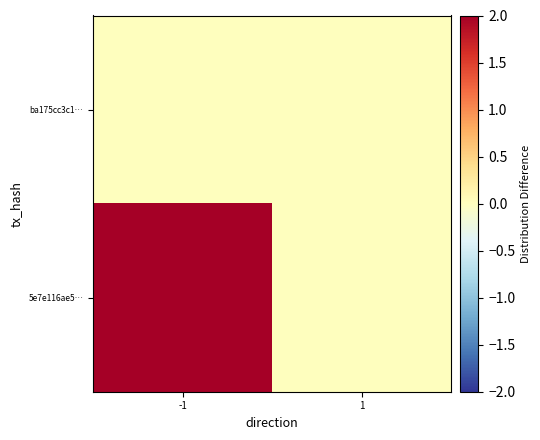

Between -1 and 1, which is larger?

-1